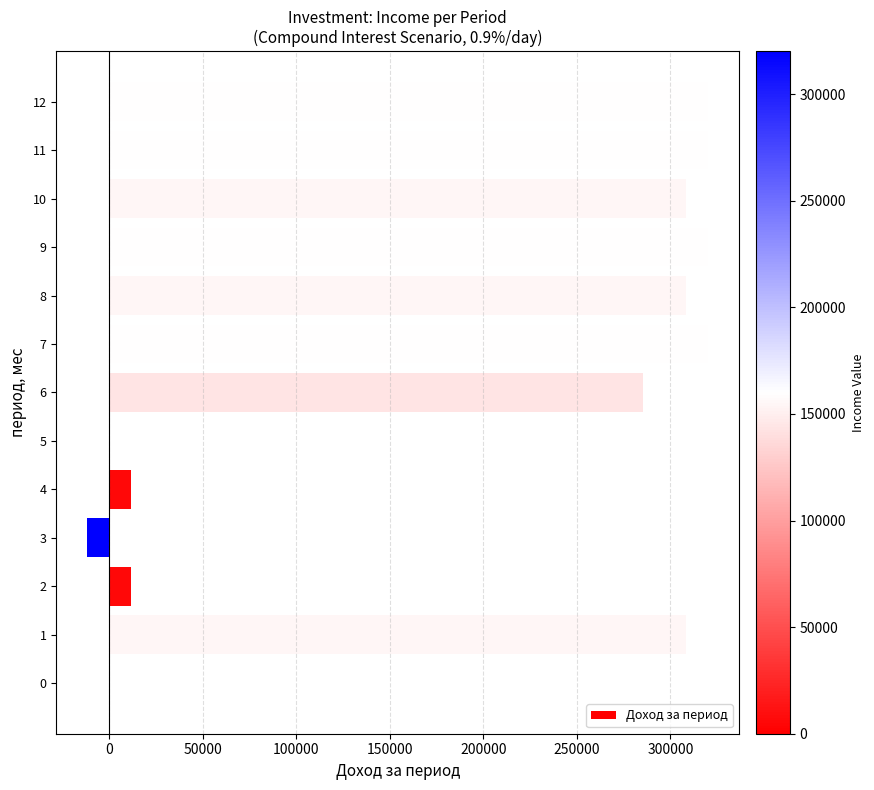

How many data points are above 308383?

7